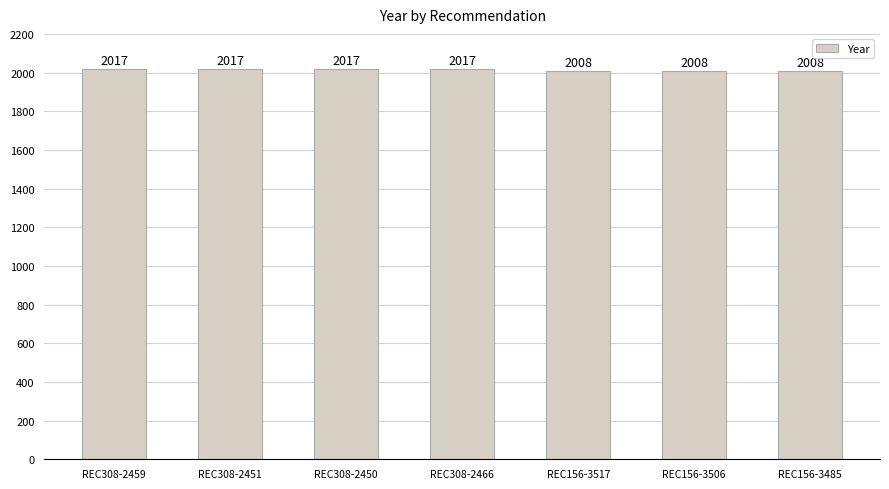

Reading right to left, list all the values displayed in this chart.

2008	2008	2008	2017	2017	2017	2017